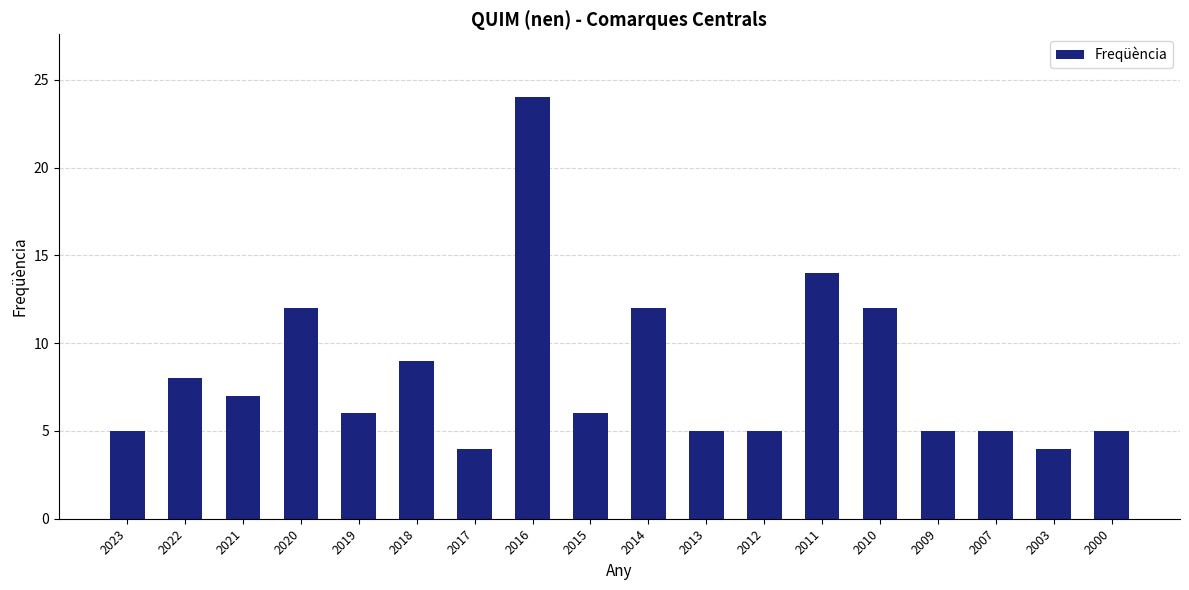

Reading left to right, what are all the values shown in this chart?

2023=5	2022=8	2021=7	2020=12	2019=6	2018=9	2017=4	2016=24	2015=6	2014=12	2013=5	2012=5	2011=14	2010=12	2009=5	2007=5	2003=4	2000=5